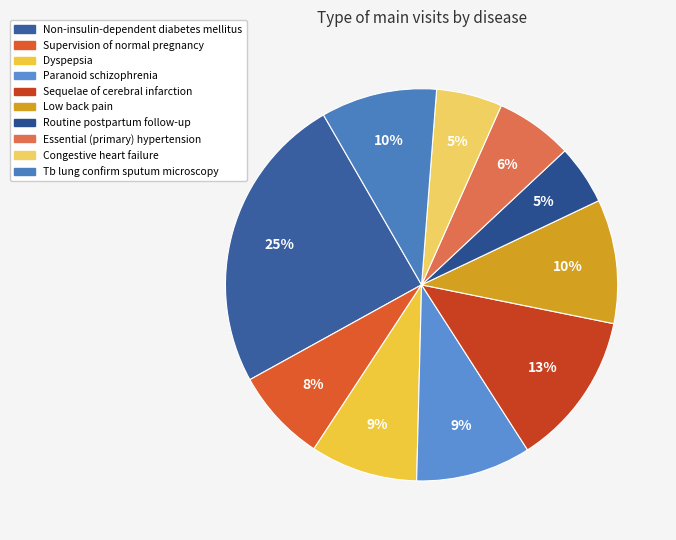

Is there any slice that represents more than half of the pie?

No